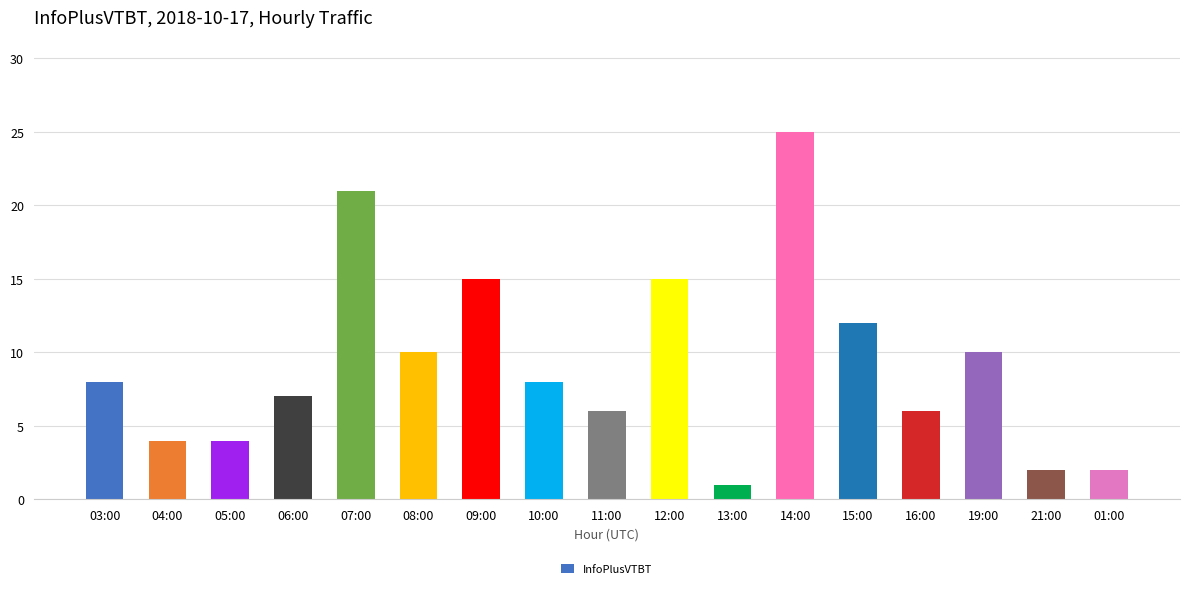

Which label corresponds to the smallest value in the chart?

13:00